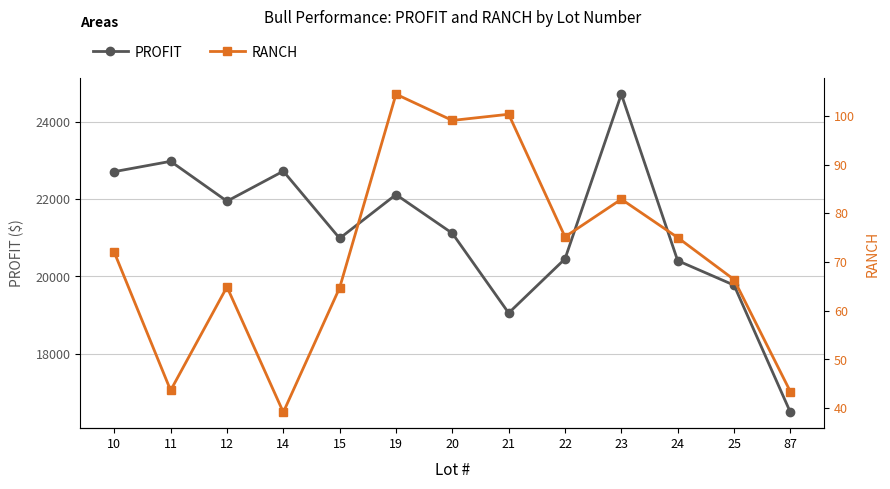

True or false: PROFIT and RANCH intersect in this chart.

False